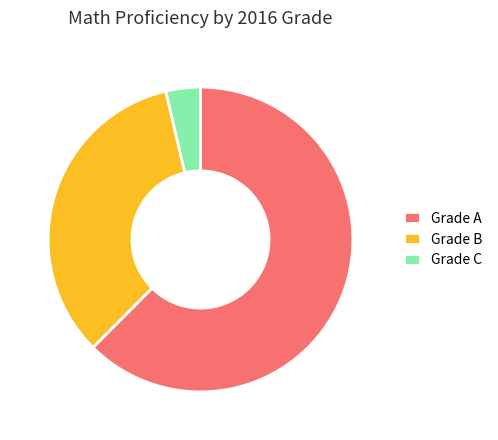

How many slices are in this pie chart?

3